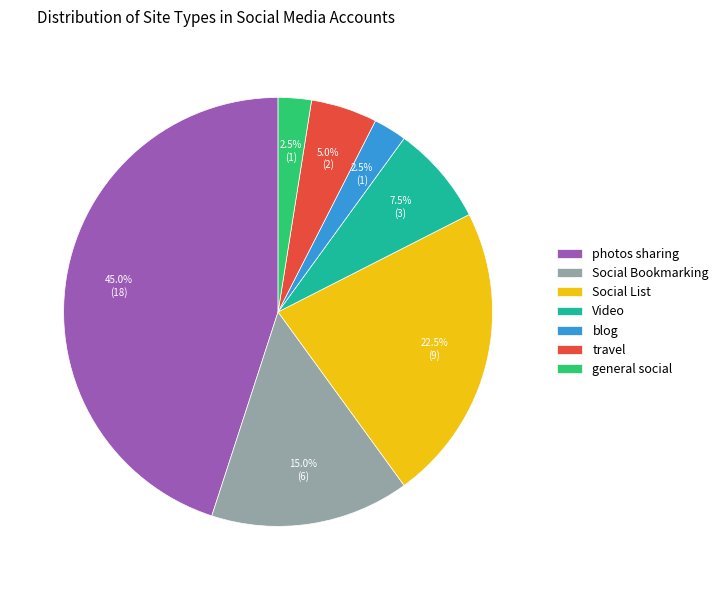

What is the largest slice in the pie chart?

photos sharing